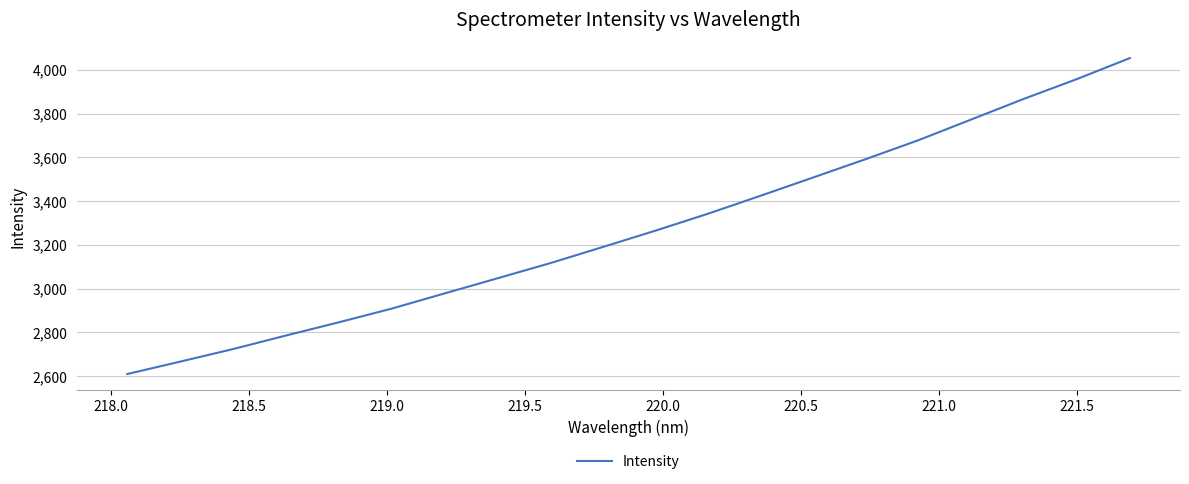

What is the smallest value displayed?

2609.8